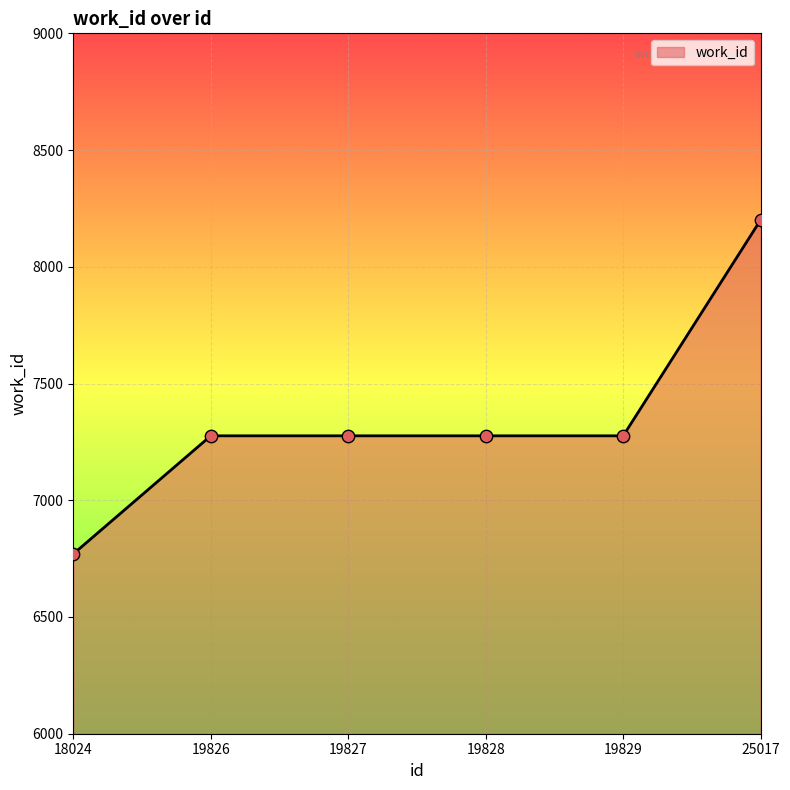

Approximately how many times larger is the value at 18024 compared to 19826?

0.9